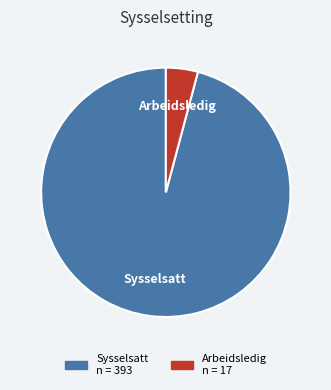

The Arbeidsledig slice represents 4% of the pie. True or false?

True